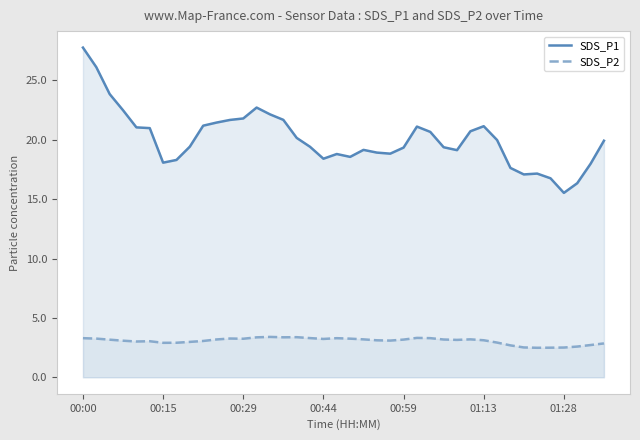

True or false: SDS_P2 and SDS_P1 intersect in this chart.

False